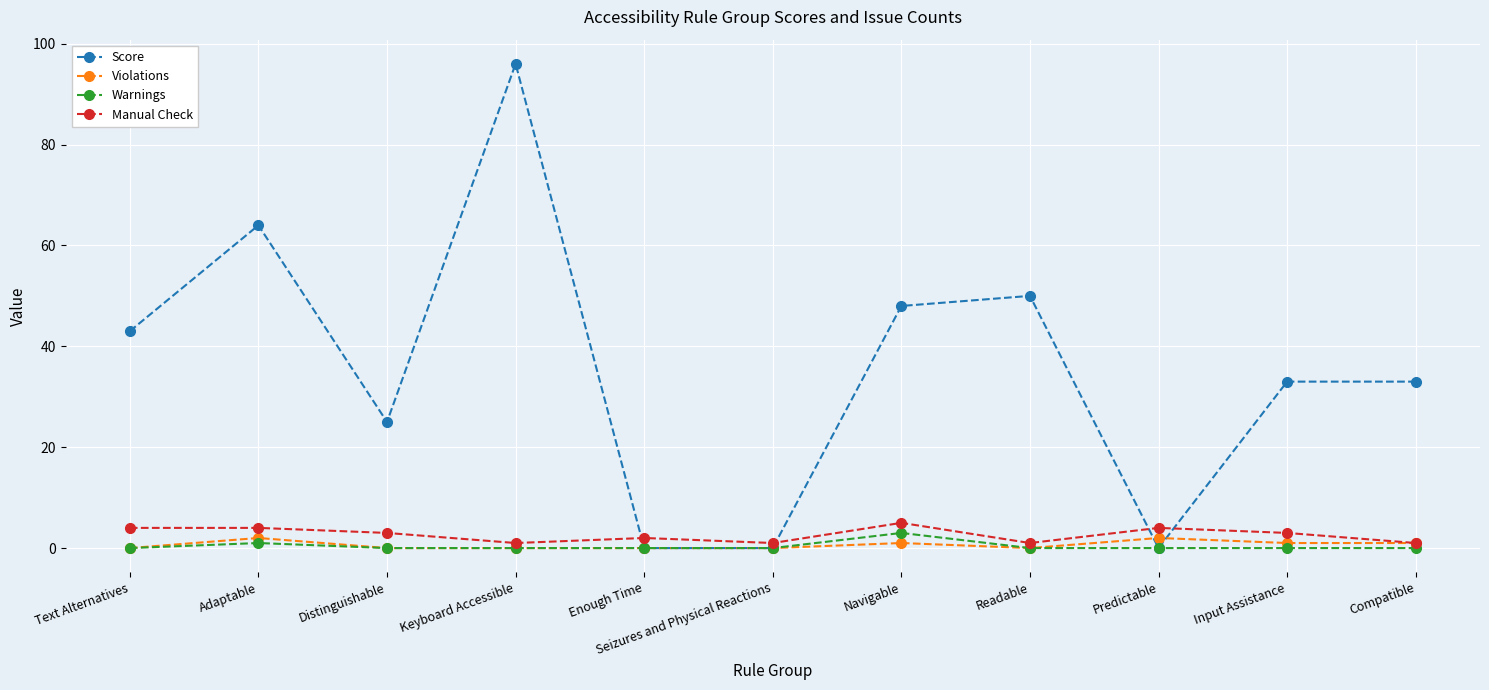

How many lines are shown in the chart?

4